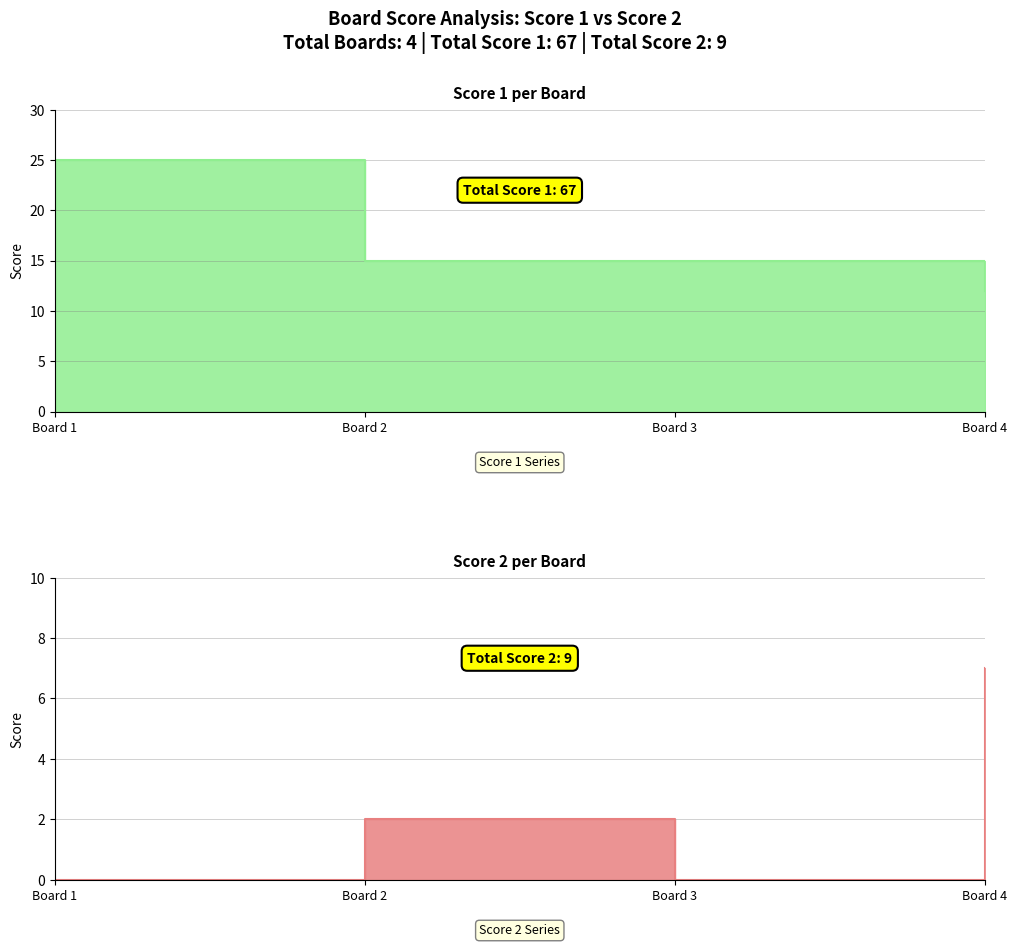

Reading right to left, what are all the values shown in this chart?

Score 1: 12	15	15	25
Score 2: 7	0	2	0